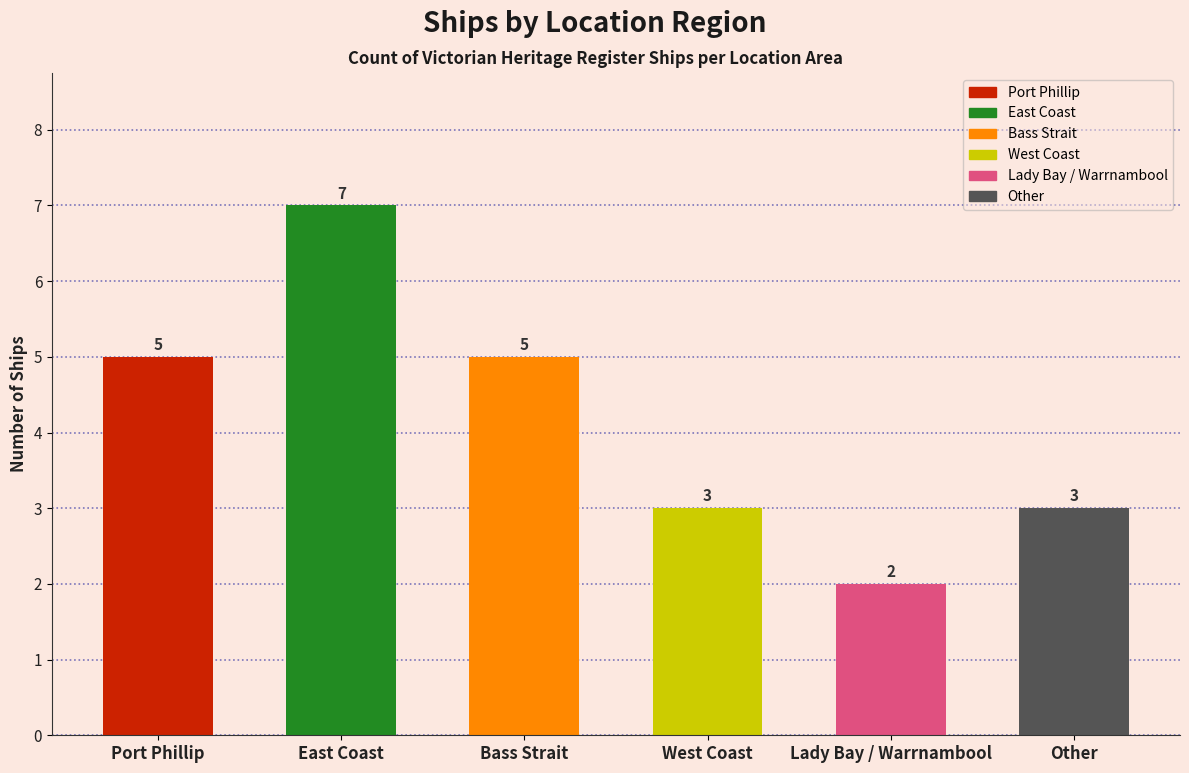

What value does the data have at Bass Strait?

5